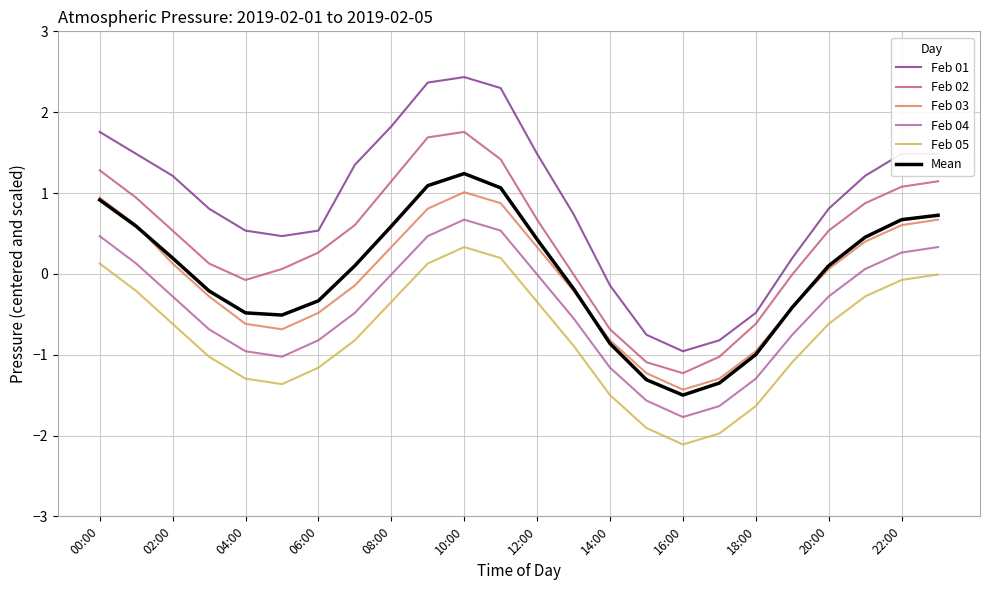

Which series ends up on top after the final intersection of Feb 03 and Mean?

Mean